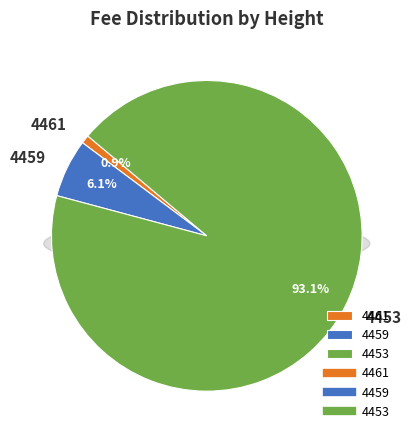

The 4461 slice represents 7% of the pie. True or false?

False